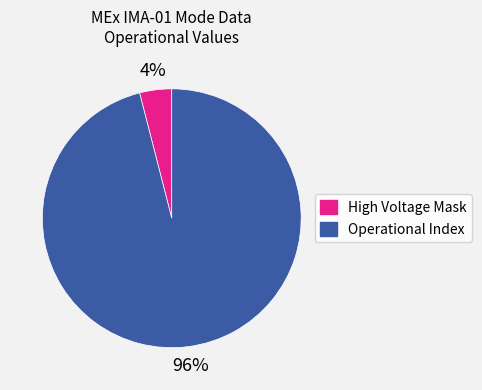

Count the number of slices in the pie.

2